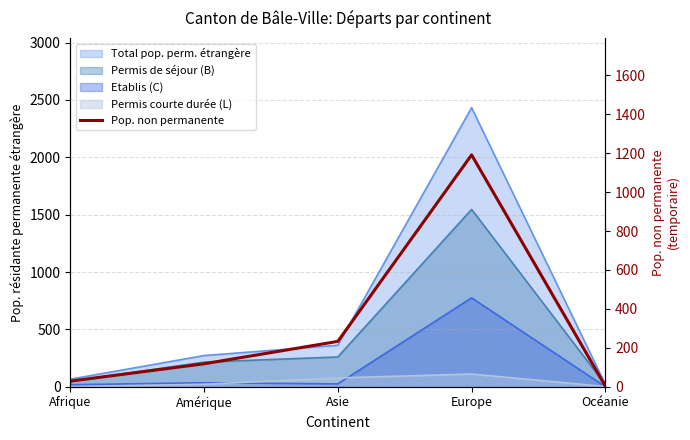

How many data points are above 118?

2